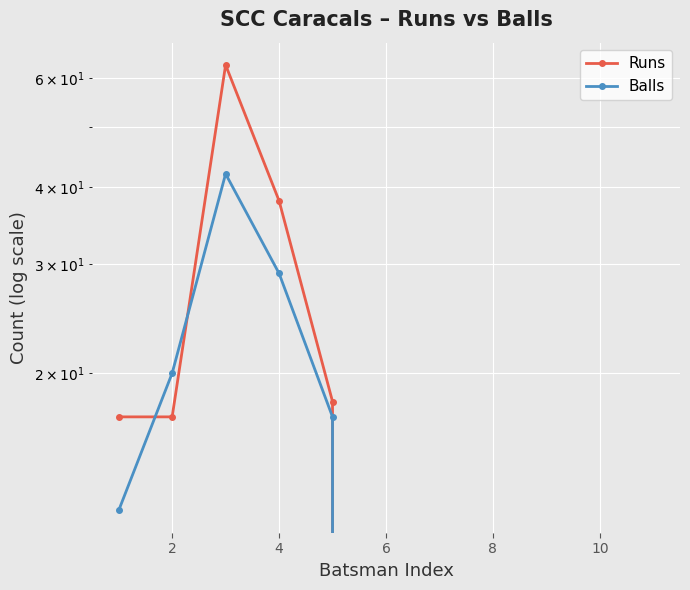

At how many categories does at least one series exceed 21?

2